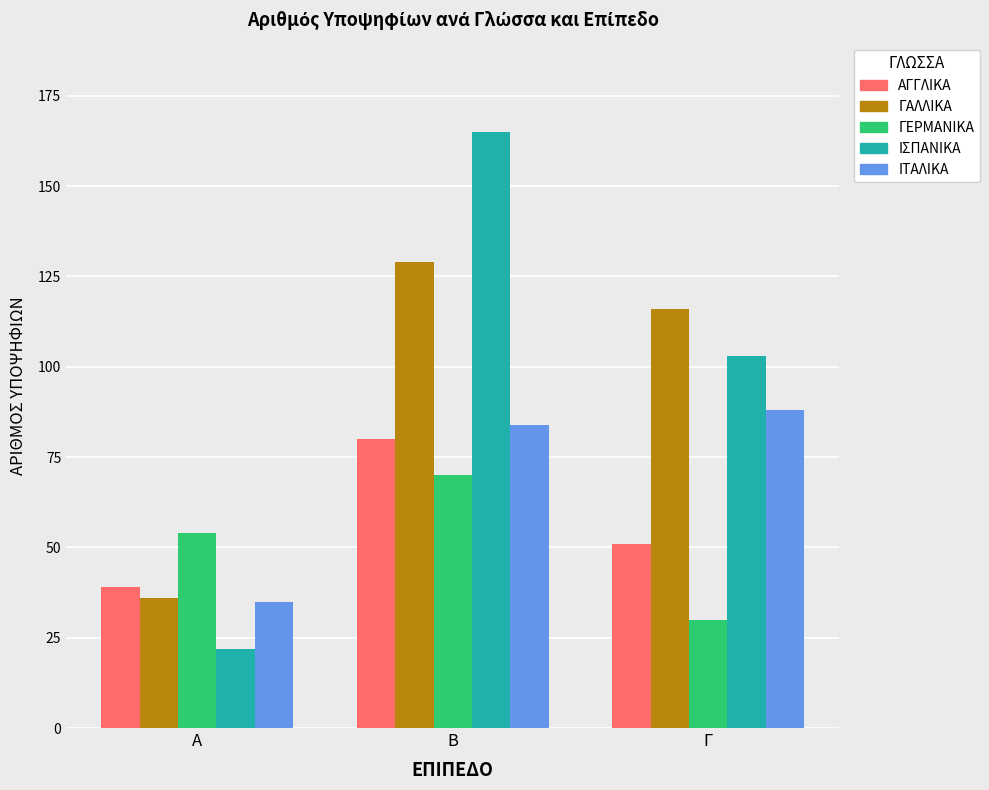

Does the chart contain stacked bars?

No